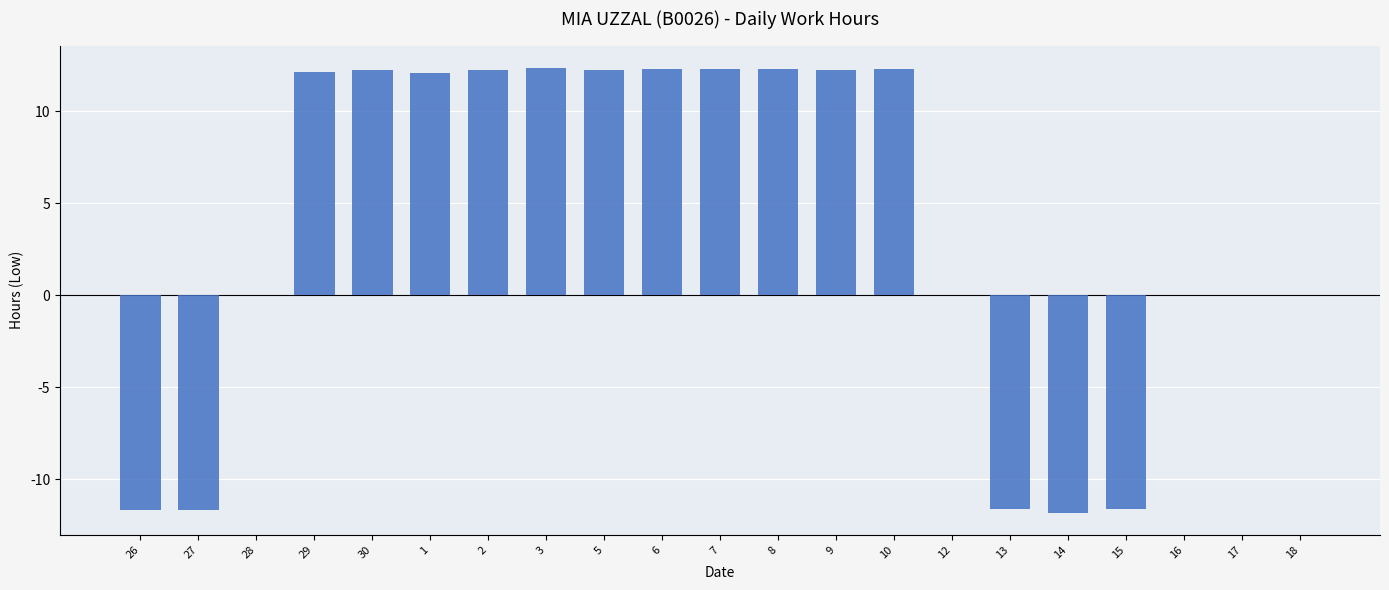

Is it true that the value at 27 is -15.8?

False